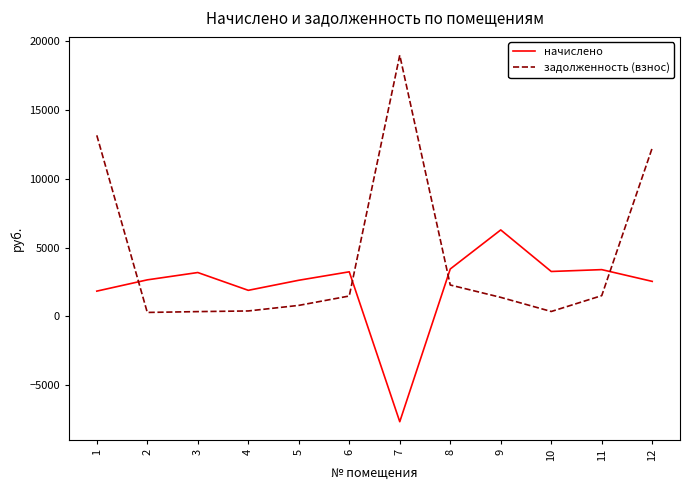

How many times do задолженность (взнос) and начислено cross each other?

4